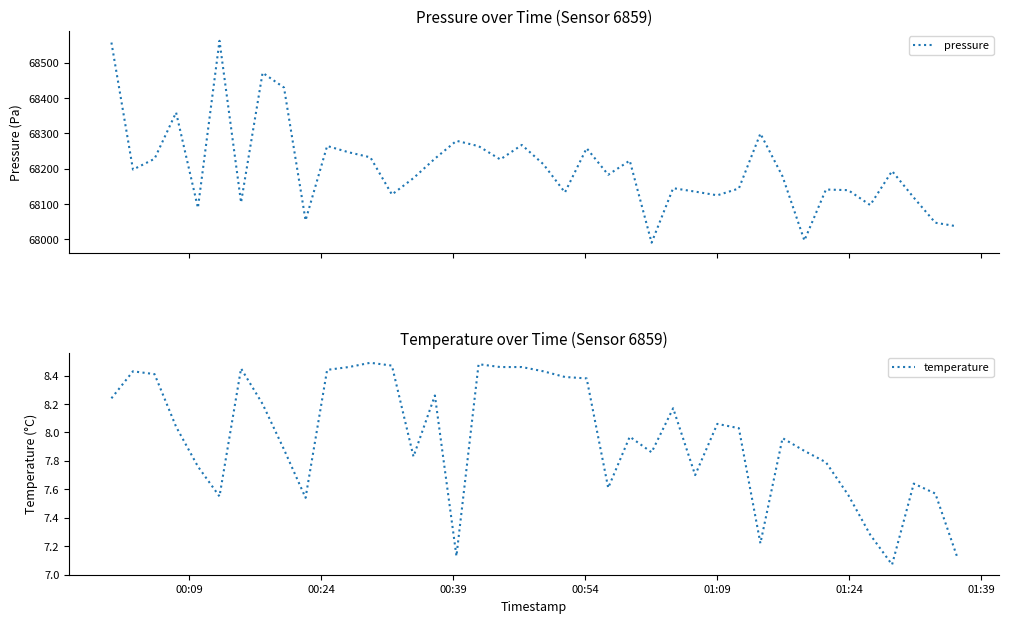

Reading left to right, list all the values displayed in this chart.

pressure: 68556.7	68197.5	68228.0	68359.0	68089.2	68561.6	68104.5	68471.3	68429.4	68053.9	68264.3	68246.4	68232.2	68127.0	68173.5	68228.5	68278.9	68263.8	68226.2	68267.2	68212.7	68133.0	68258.0	68182.9	68222.9	67990.9	68145.0	68135.3	68124.8	68144.0	68299.3	68178.3	67997.1	68141.2	68139.4	68097.2	68193.4	68118.3	68047.3	68037.2
temperature: 8.2	8.4	8.4	8.0	7.8	7.5	8.4	8.2	7.9	7.5	8.4	8.5	8.5	8.5	7.8	8.3	7.1	8.5	8.5	8.5	8.4	8.4	8.4	7.6	8.0	7.9	8.2	7.7	8.1	8.0	7.2	8.0	7.9	7.8	7.6	7.3	7.1	7.6	7.6	7.1